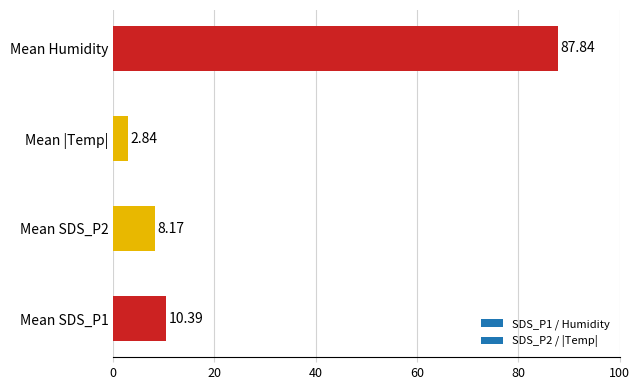

What is the average value?

27.3